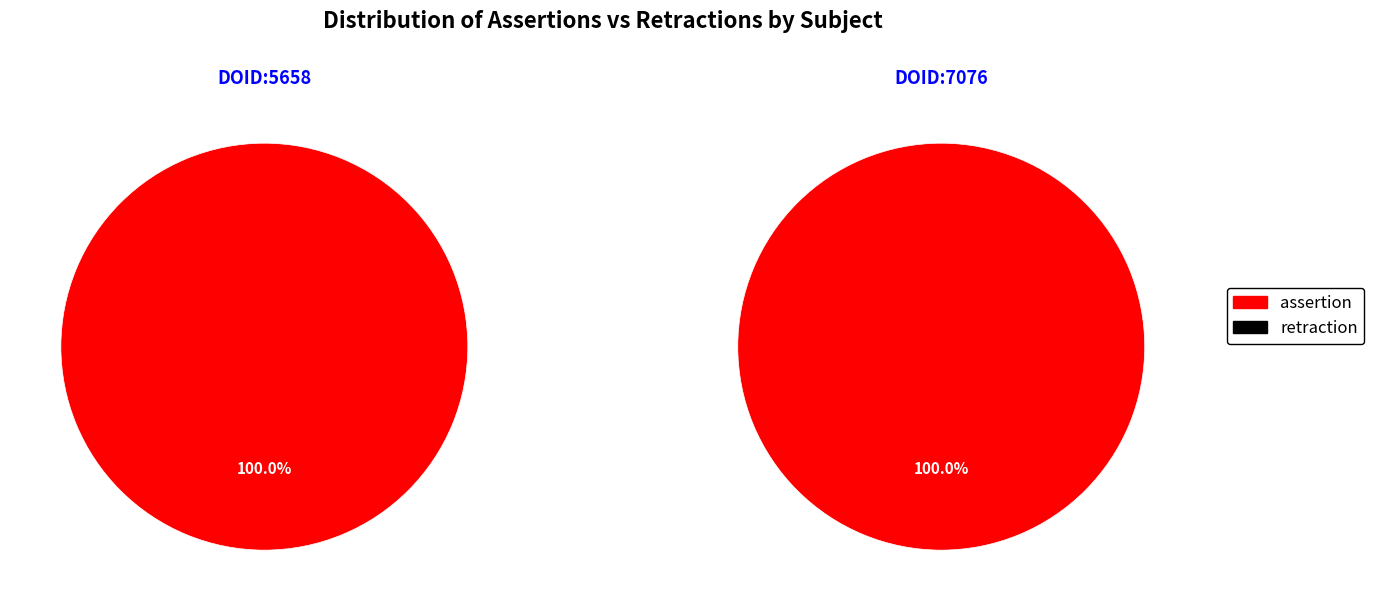

Count the number of slices in the pie.

2